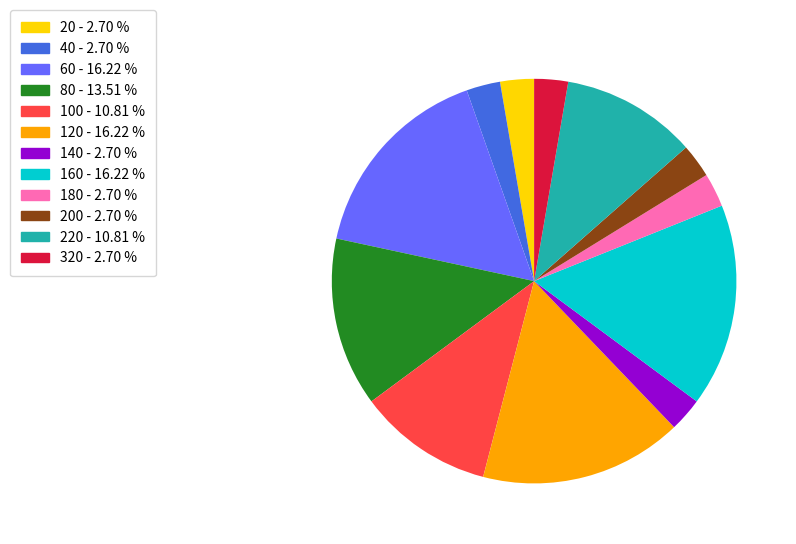

Is the sum of 40 - 2.70 % and 160 - 16.22 % greater than half?

No